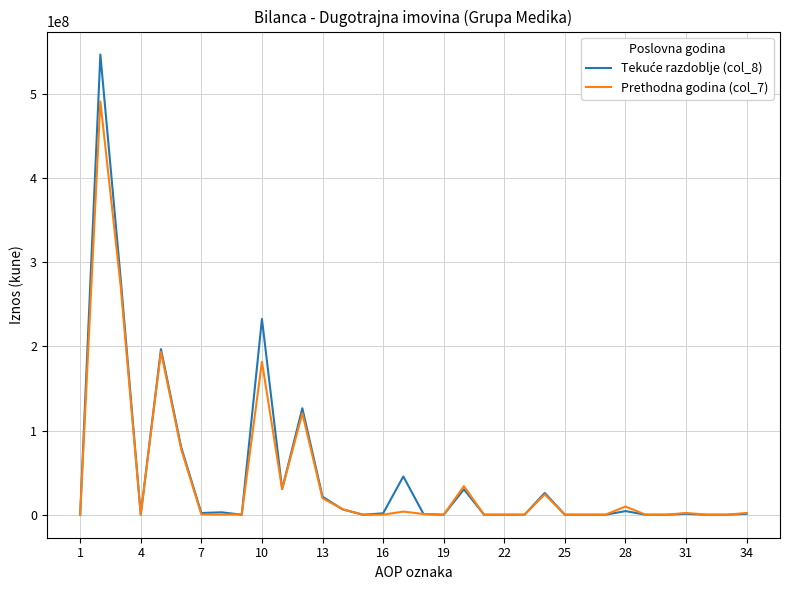

At how many categories does at least one series exceed 245616770?

2